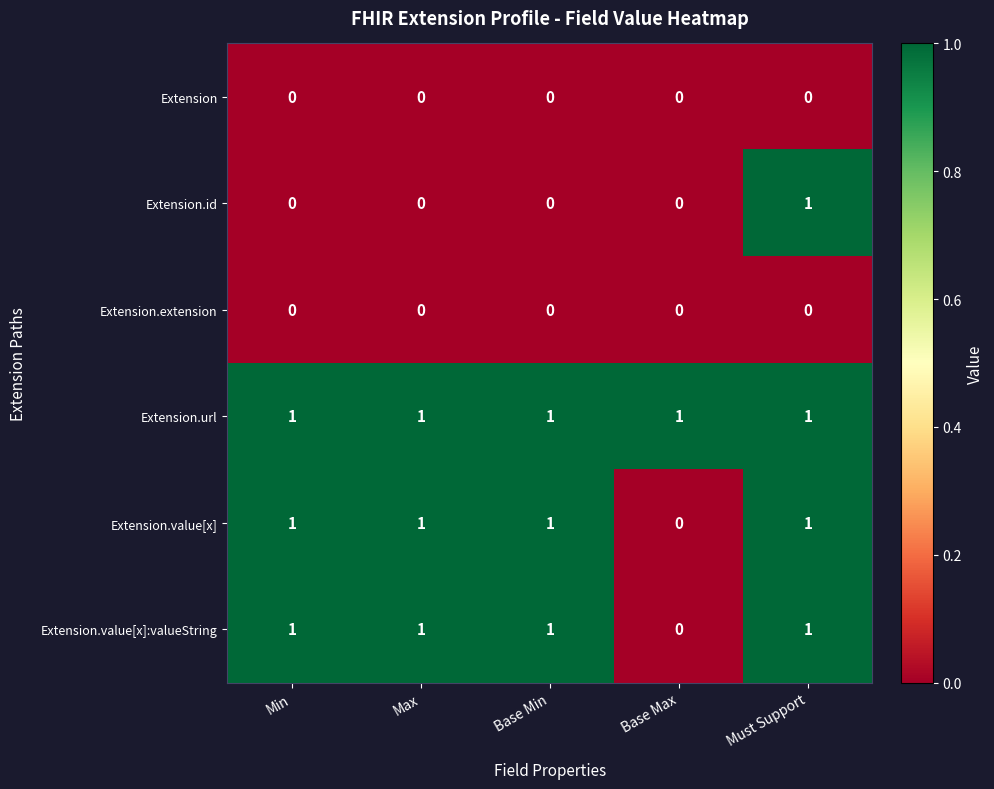

True or false: Extension.url has a value of 1 at Base Min.

True